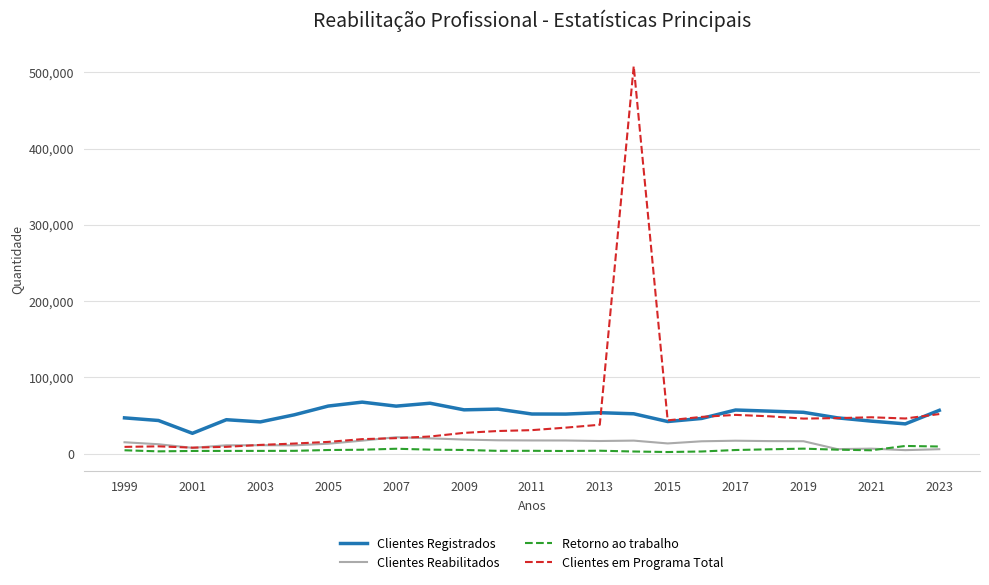

At how many categories does at least one series exceed 351488?

1